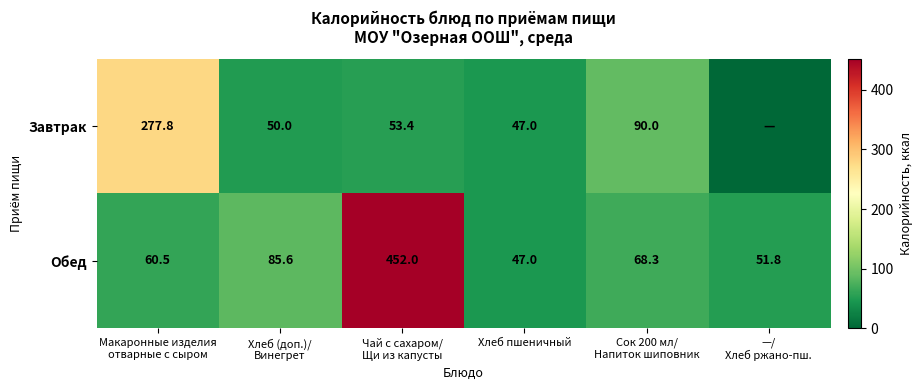

At which category is the sum across all series the highest?

Чай с сахаром/
Щи из капусты